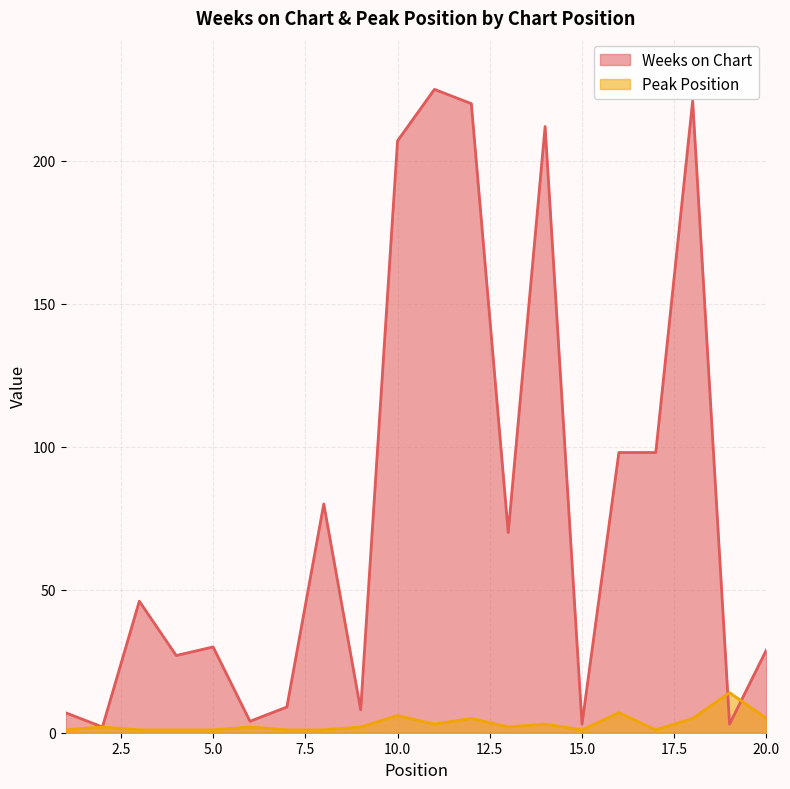

What is the sum of all Peak Position values?

64